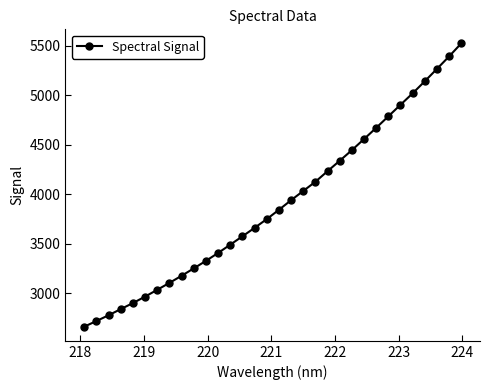

True or false: the data has more than 2 interior local peaks.

False